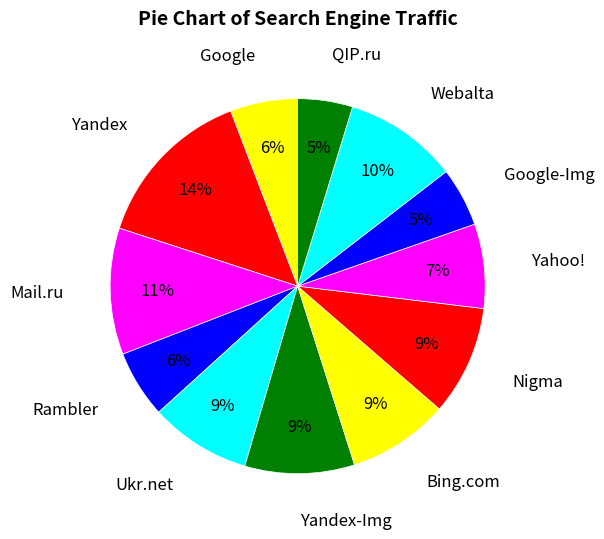

Count the number of slices in the pie.

12